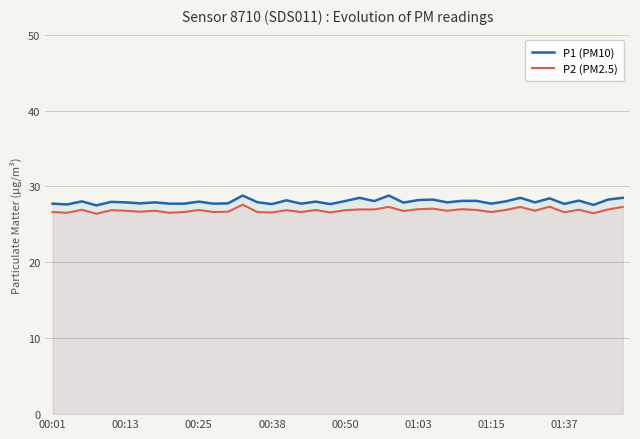

Rank the series by their average value, from highest to lowest.

P1 (PM10), P2 (PM2.5)